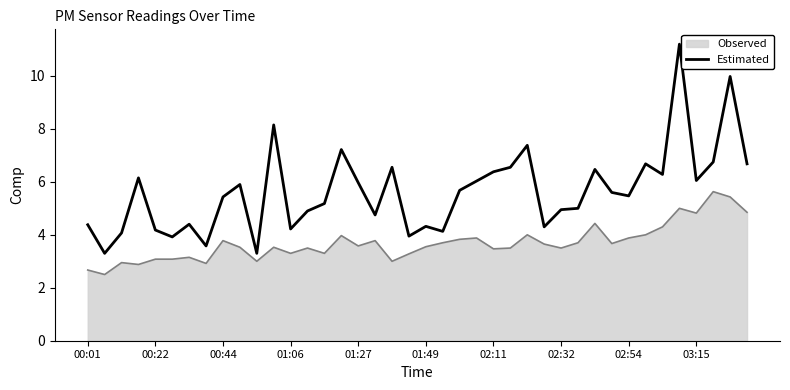

What is the highest value of the Estimated series?

11.2